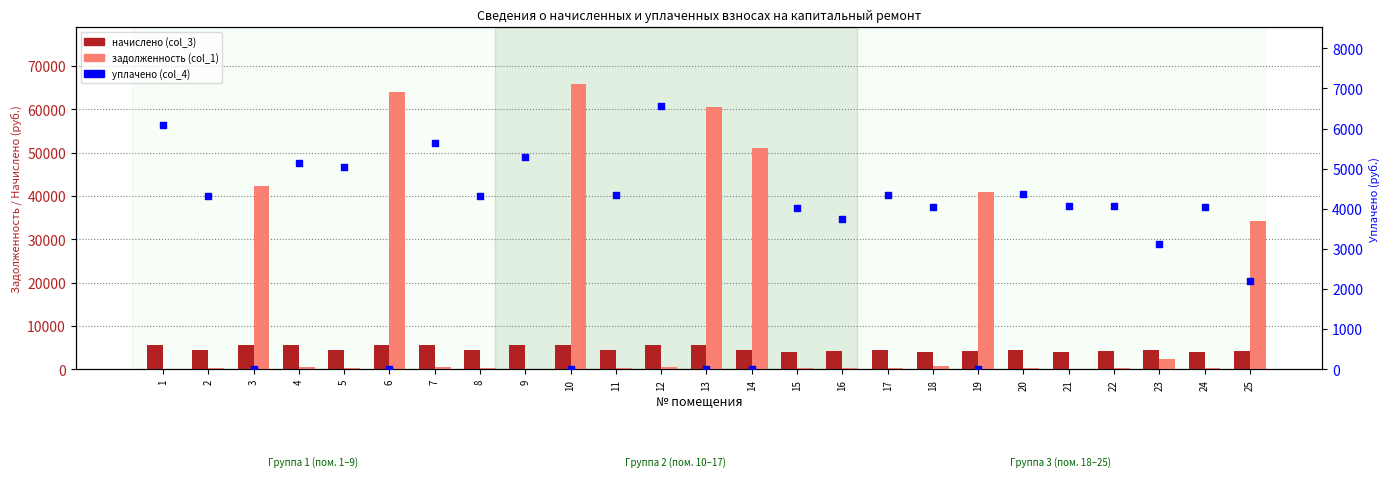

Which series has the largest Y range (max minus min)?

задолженность (col_1)